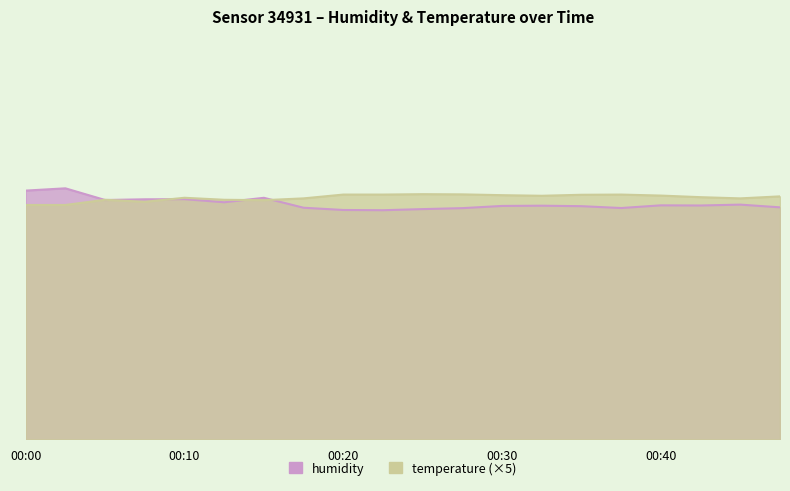

What is the sum of the temperature values at 00:17 and 00:35?

121.2